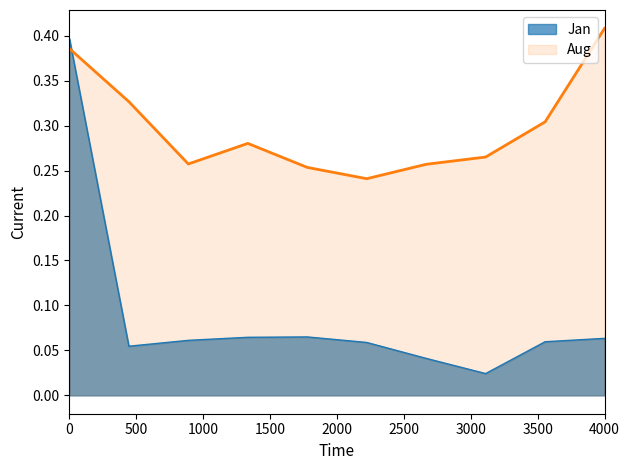

True or false: Jan has a value of 0.0 at pct65.

False